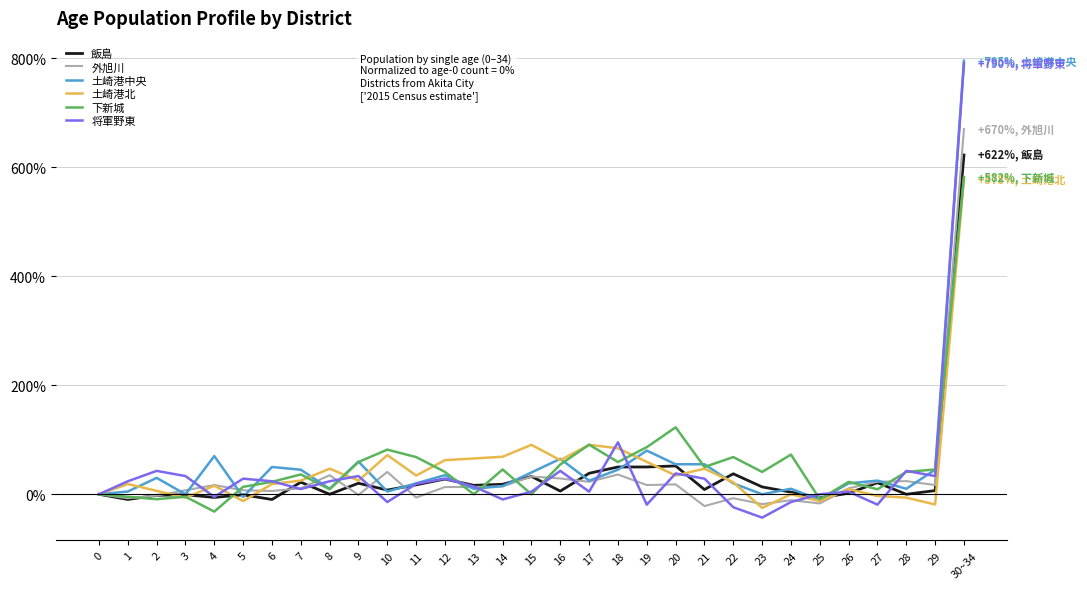

The value of 土崎港北 at 15 is 90.6. True or false?

True